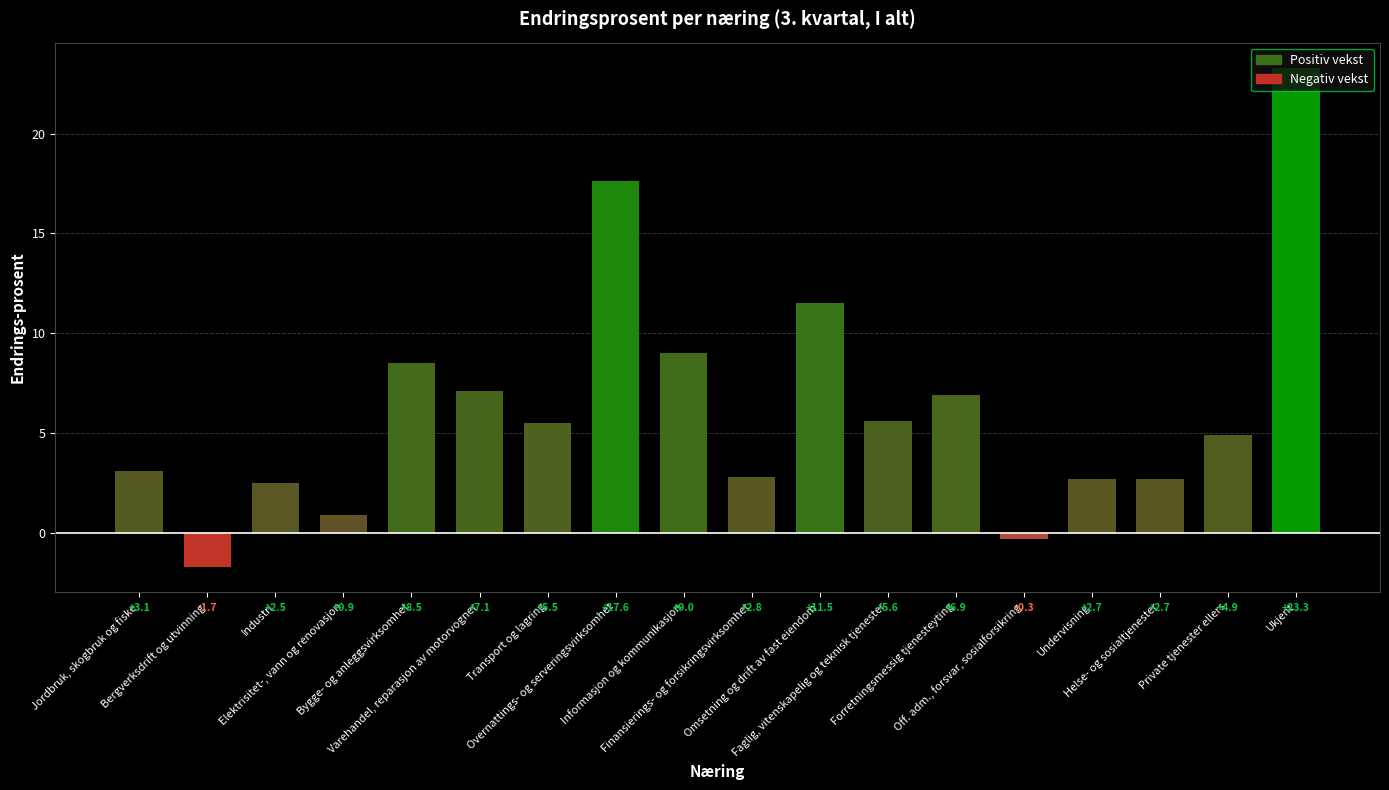

How many values are below 5?

9